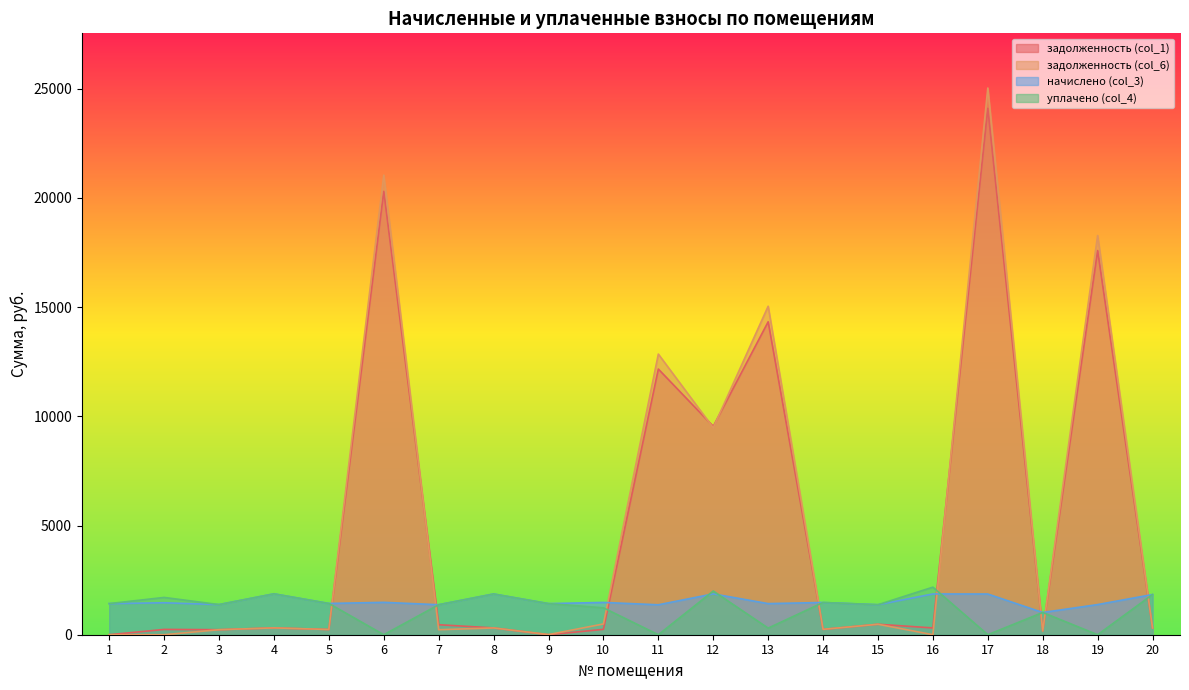

What is the maximum value shown in the chart?

25028.9